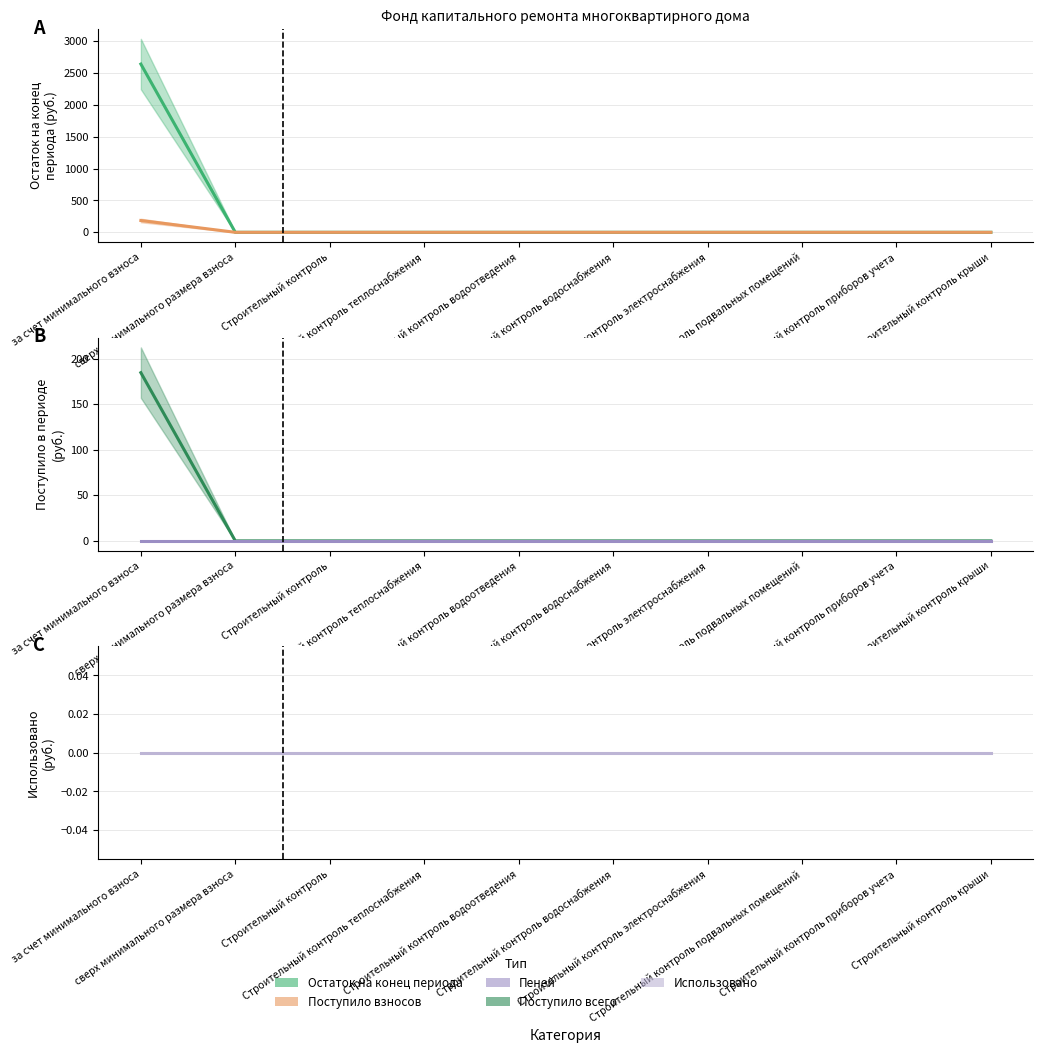

True or false: Поступило взносов and Остаток на конец периода intersect in this chart.

False